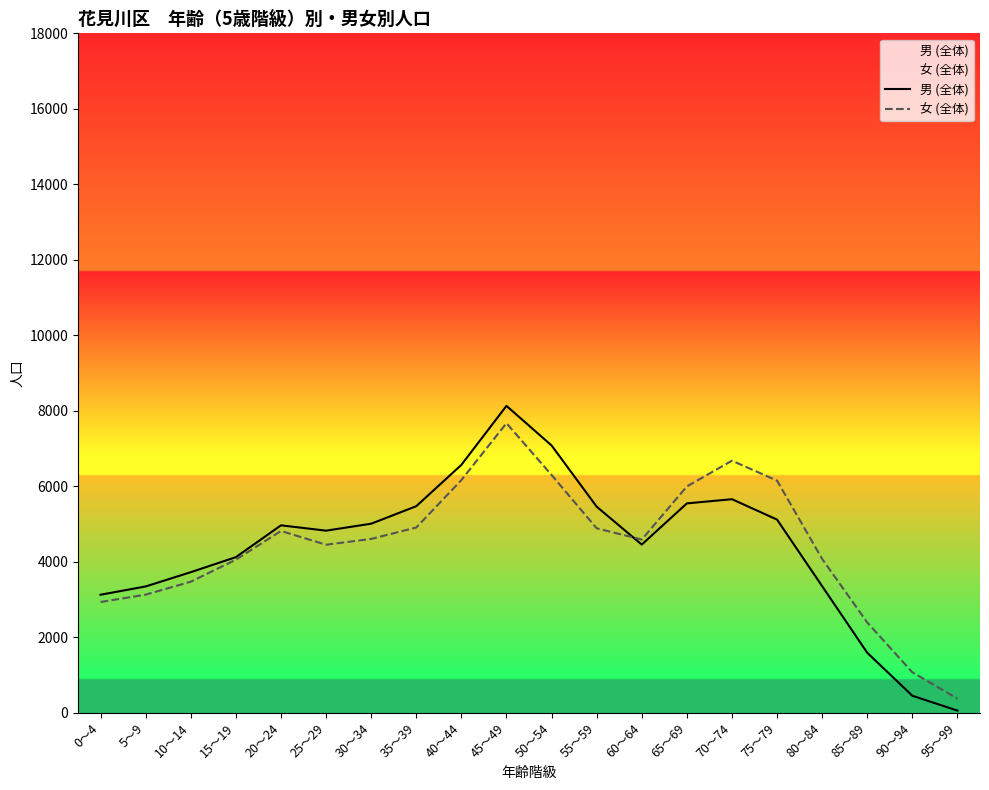

Where does the 男 (全体) series first go above 4968?

30～34